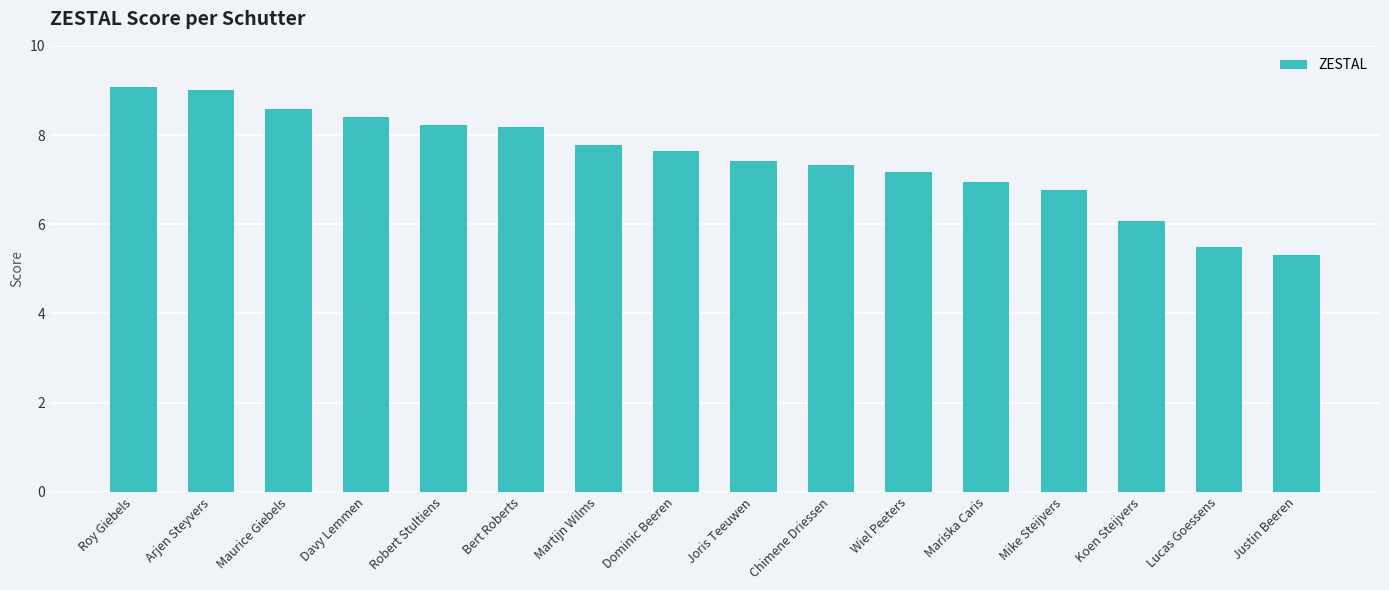

The value at Joris Teeuwen is 7.4. True or false?

True